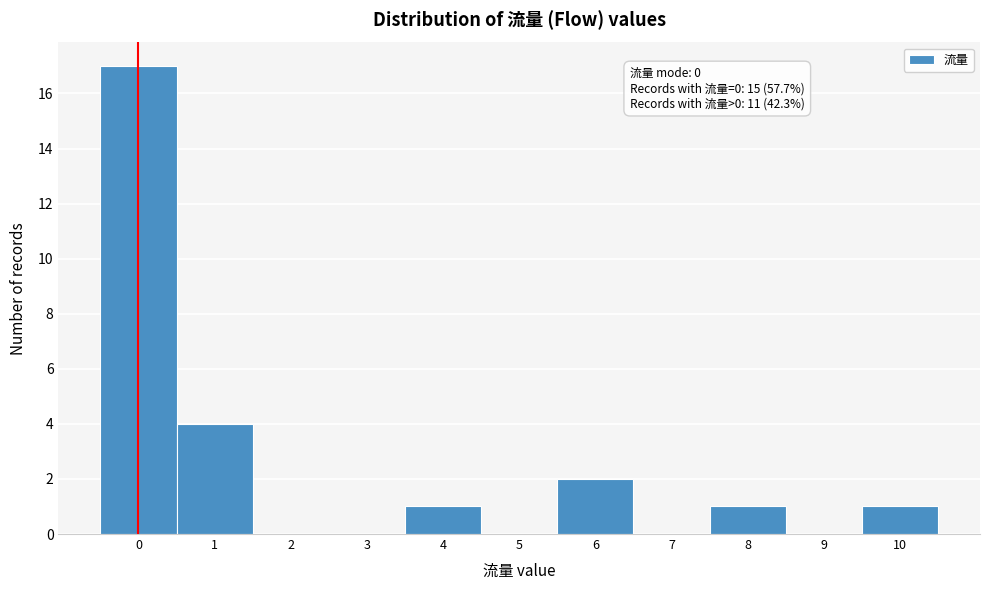

Over which range of the x-axis is the bar tallest?

-0.5 to 0.5